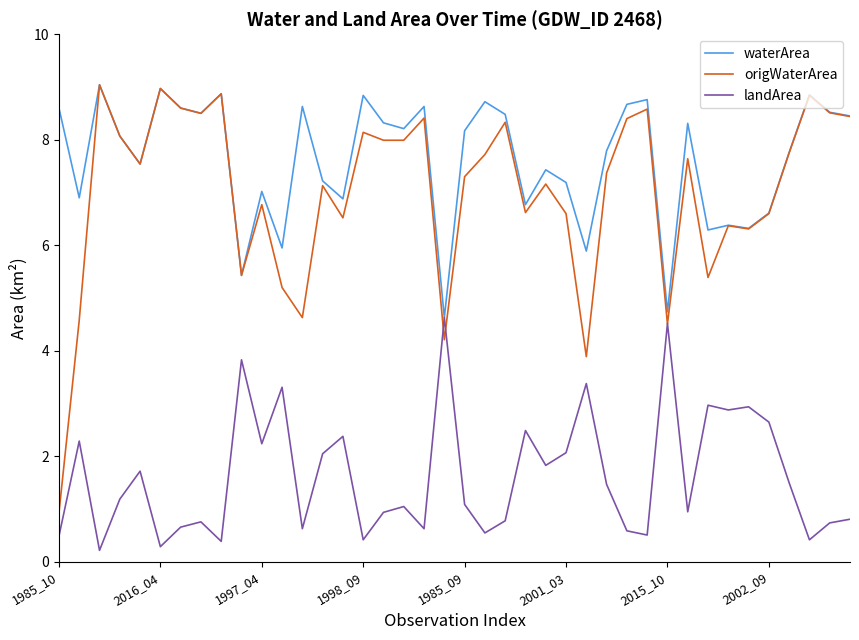

What is the highest value of the origWaterArea series?

9.0